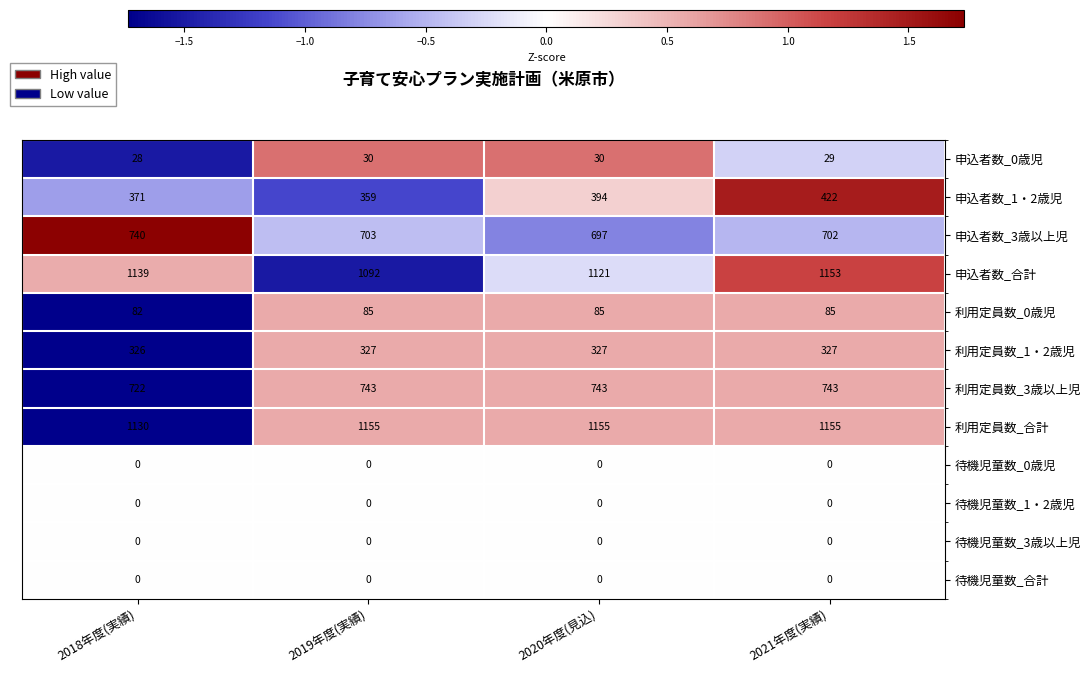

Count the number of data series in this chart.

12